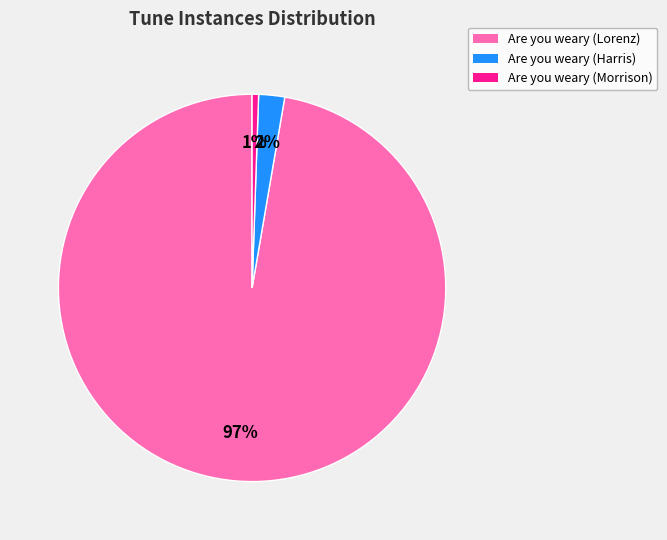

Between Are you weary (Morrison) and Are you weary (Harris), which is larger?

Are you weary (Harris)